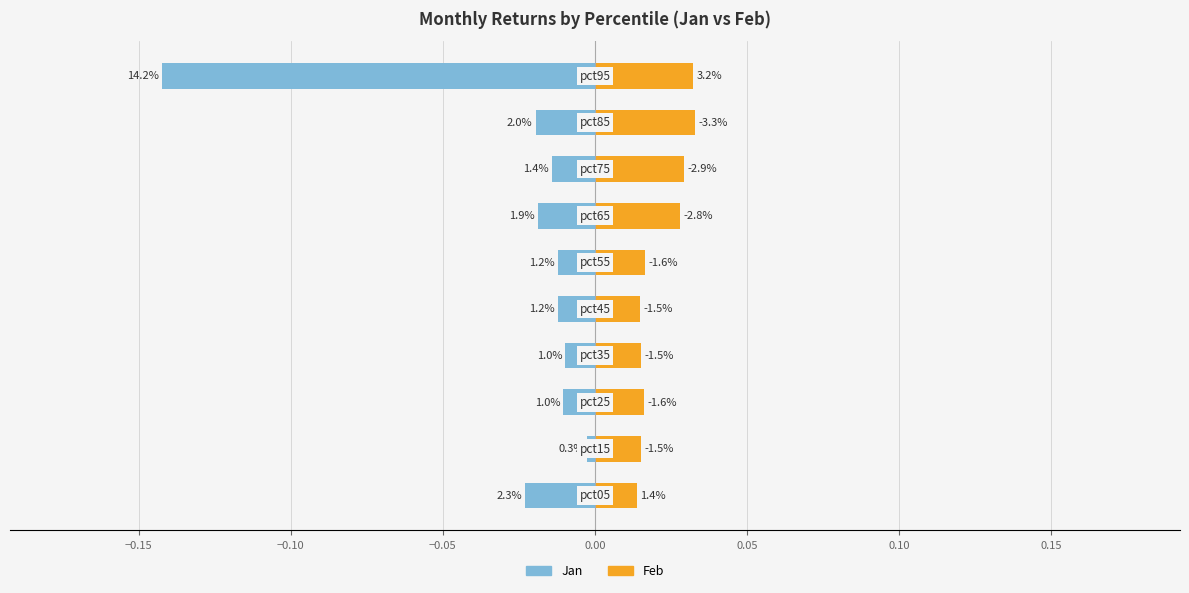

How many series are shown in this chart?

2